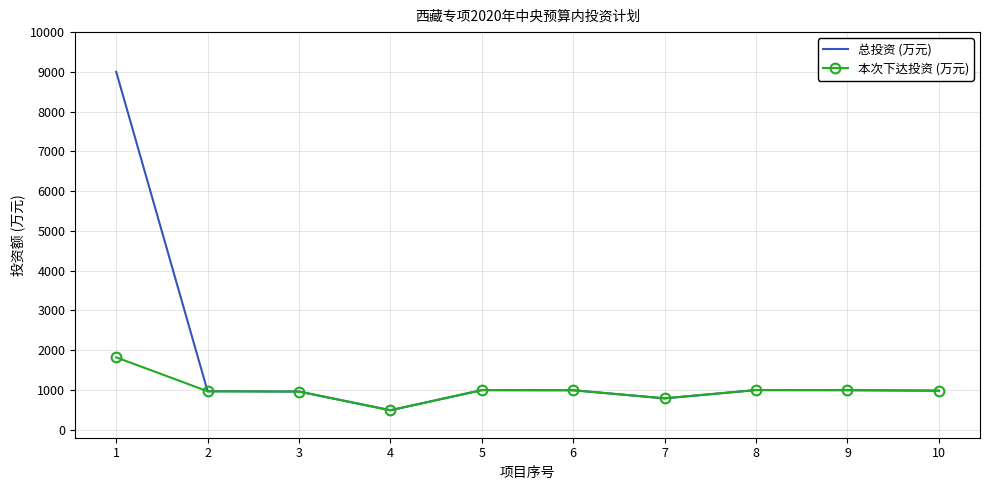

What is the lowest value of the 总投资 (万元) series?

491